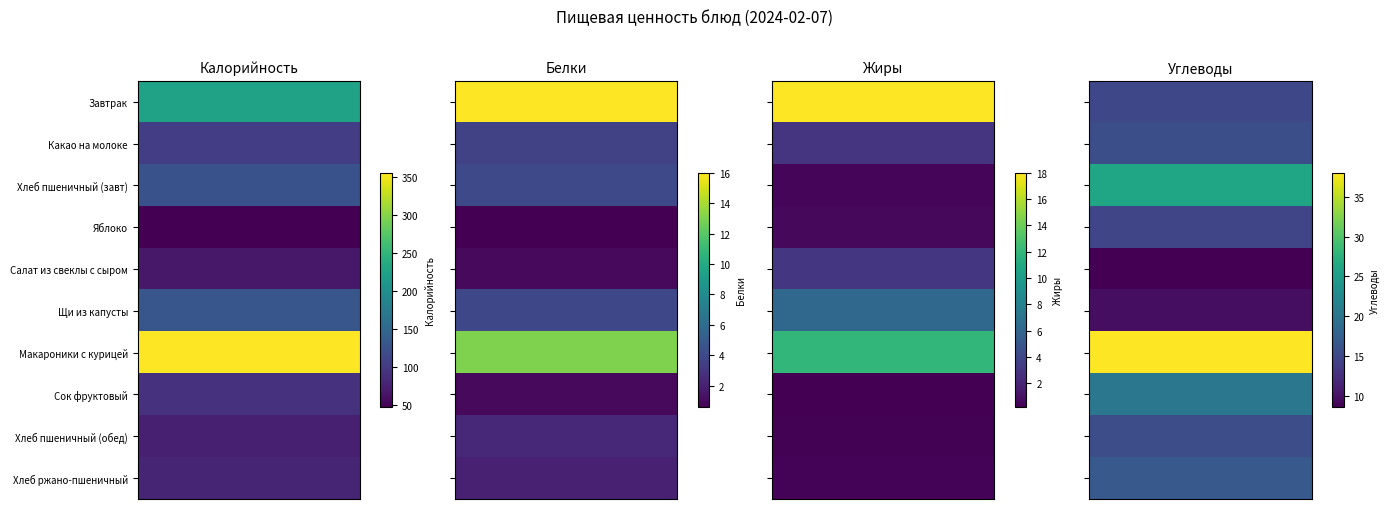

Reading left to right, extract all data points from this chart.

Завтрак: Калорийность=225.0	Белки=16.0	Жиры=18.0	Углеводы=15.0
Какао на молоке: Калорийность=104.0	Белки=3.6	Жиры=2.9	Углеводы=15.7
Хлеб пшеничный (завт): Калорийность=125.0	Белки=4.0	Жиры=0.5	Углеводы=26.0
Яблоко: Калорийность=48.0	Белки=0.6	Жиры=0.6	Углеводы=14.7
Салат из свеклы с сыром: Калорийность=68.0	Белки=1.0	Жиры=3.0	Углеводы=8.6
Щи из капусты: Калорийность=130.6	Белки=4.0	Жиры=6.1	Углеводы=9.7
Макароники с курицей: Калорийность=356.0	Белки=13.0	Жиры=12.0	Углеводы=38.0
Сок фруктовый: Калорийность=92.0	Белки=1.0	Жиры=0.2	Углеводы=20.2
Хлеб пшеничный (обед): Калорийность=75.0	Белки=2.4	Жиры=0.3	Углеводы=15.6
Хлеб ржано-пшеничный: Калорийность=80.0	Белки=2.0	Жиры=0.4	Углеводы=16.8